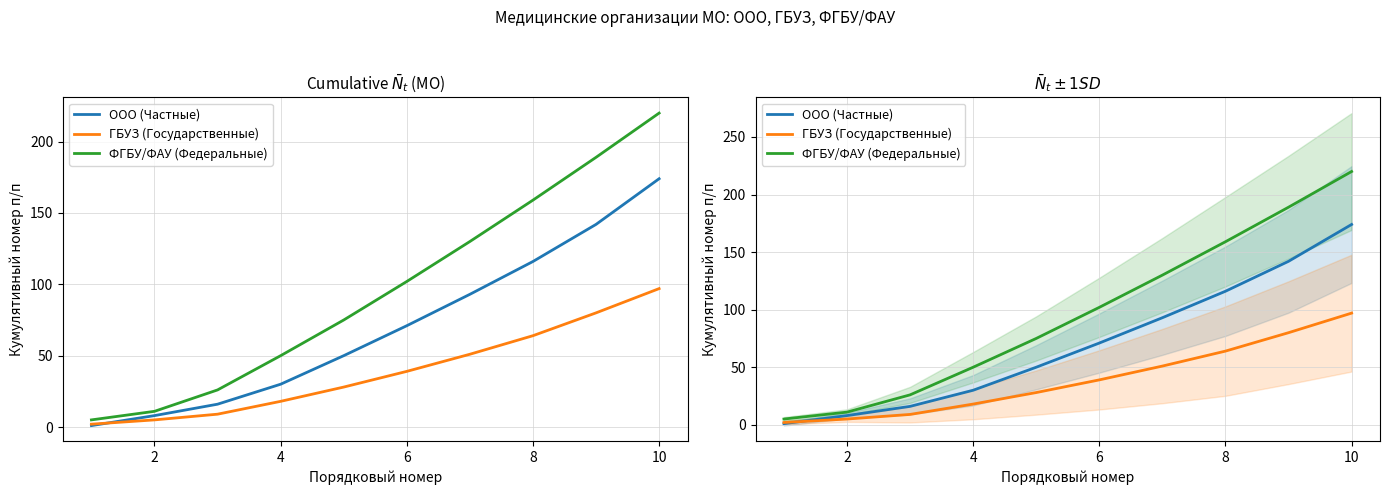

The ООО (Частные) series shows 78 at 8. True or false?

False